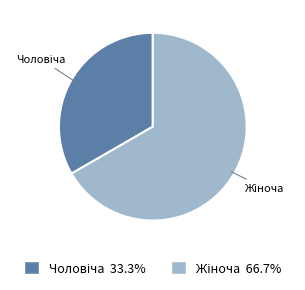

Is there any slice that represents more than half of the pie?

Yes